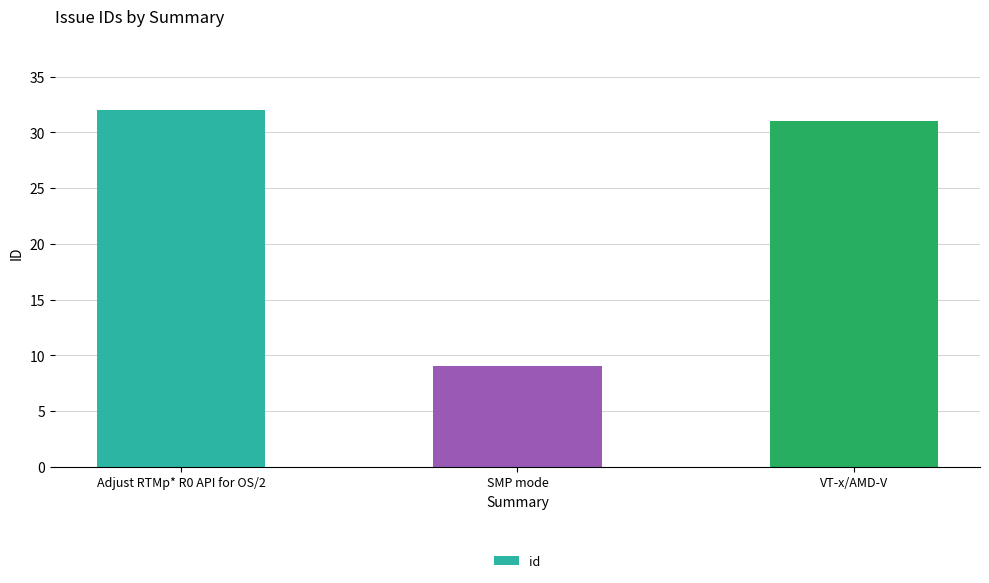

How many values are below 31?

1